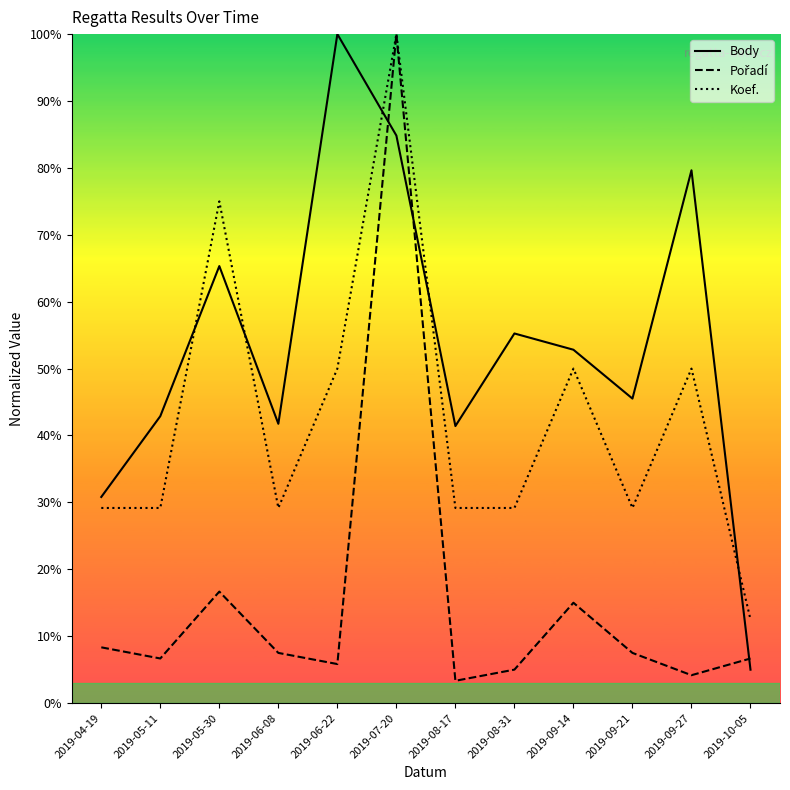

Read the Pořadí value at 2019-07-20.

100.0